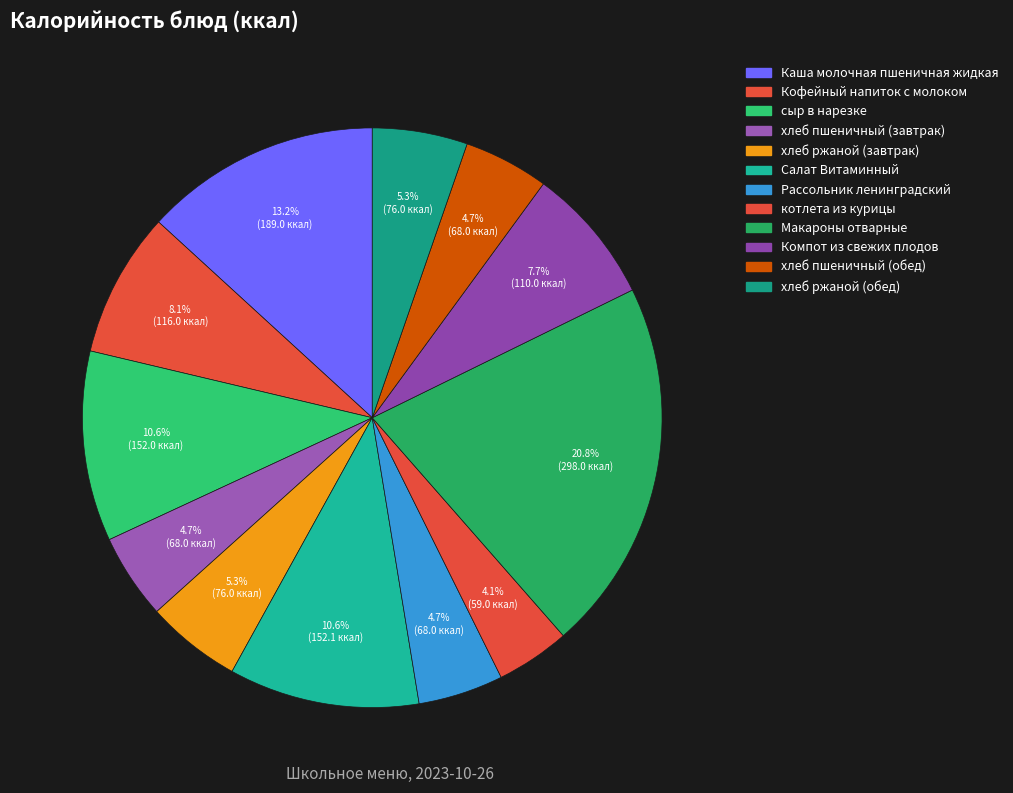

What is the change in value from Кофейный напиток с молоком to хлеб пшеничный (обед)?

-48.0